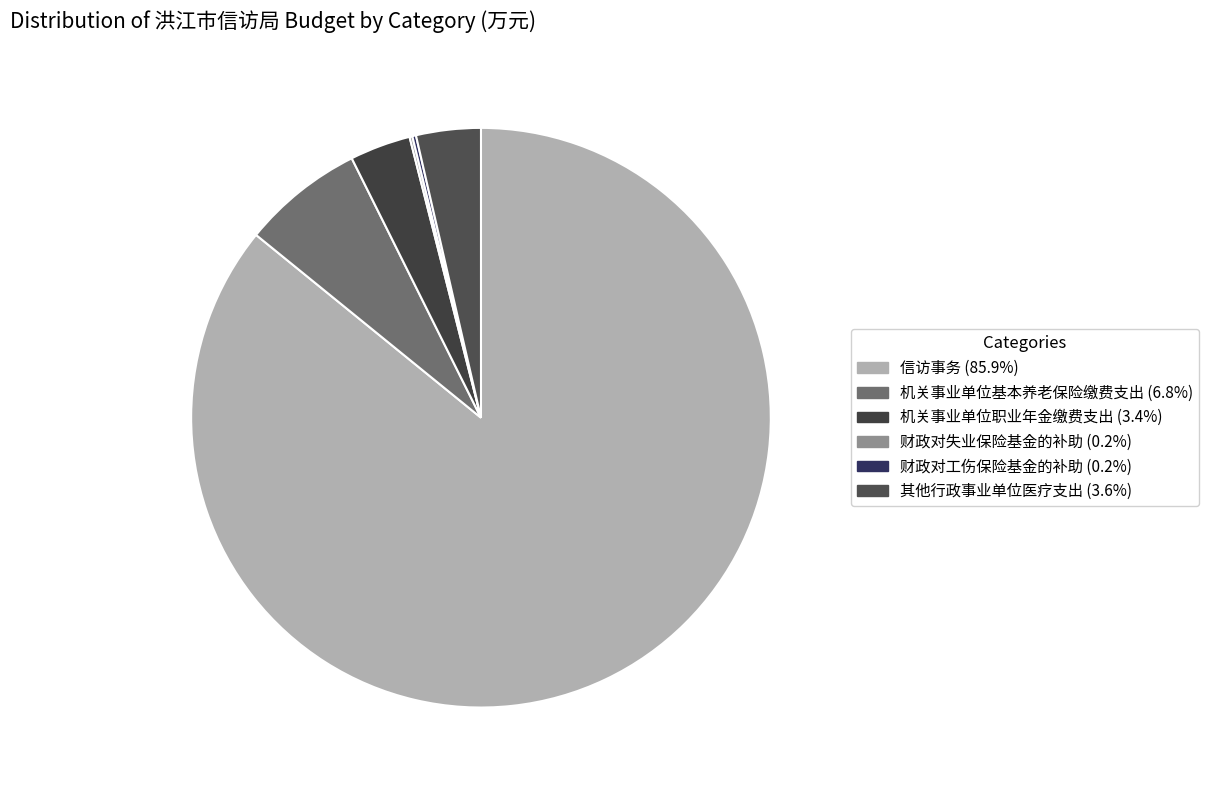

How many segments does this pie chart have?

6